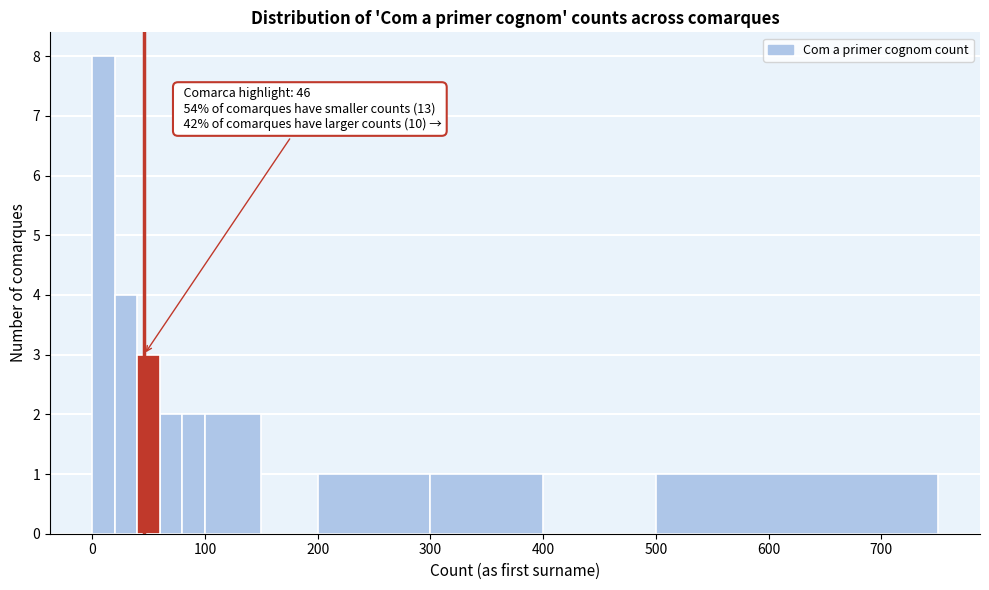

Read against the x-axis, roughly where is the centre of the tallest bar?

10